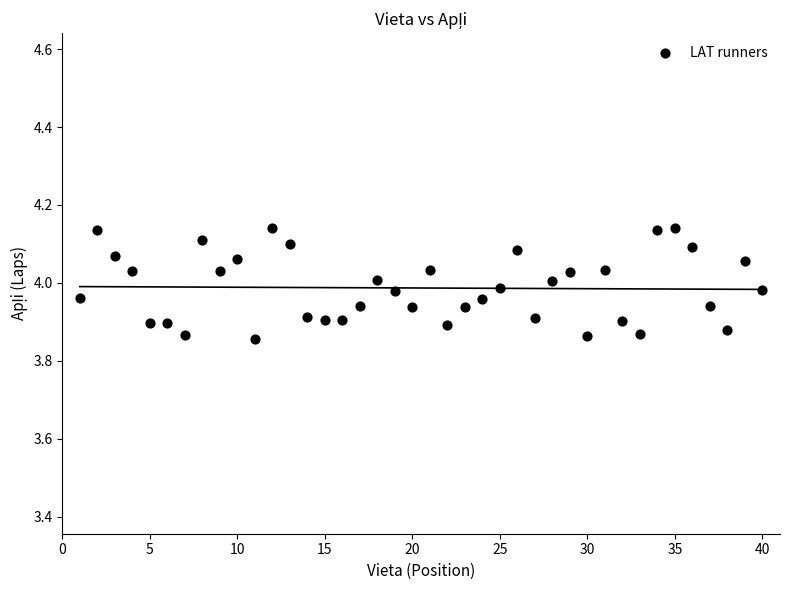

What is the range of X values (max minus min)?

39.0